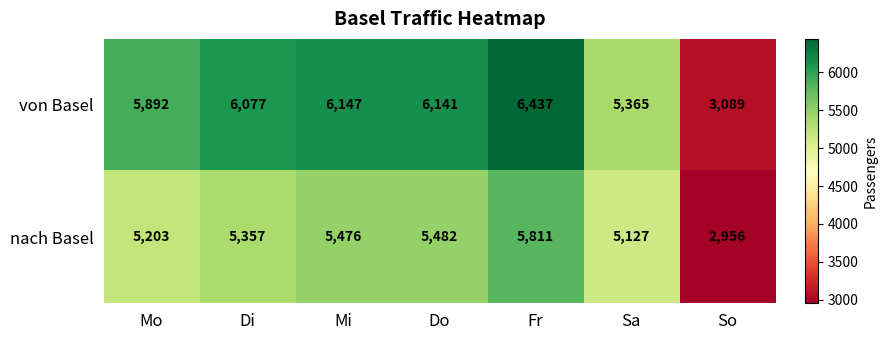

What is the smallest value displayed?

2956